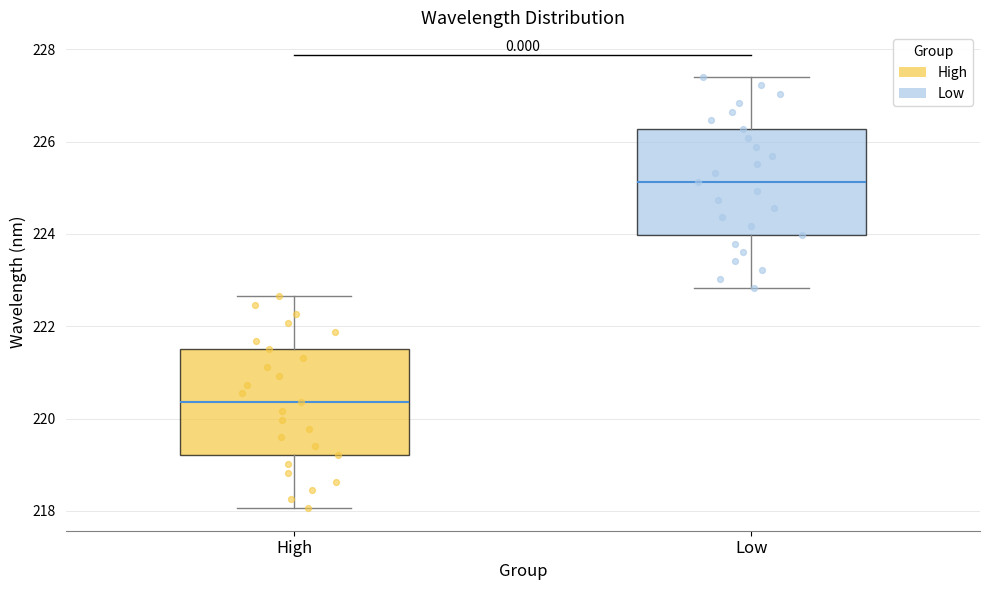

Where is the lower edge of the box for Low on the y-axis? The values are not printed on the chart, so give them approximately, as read against the axis.

224.0